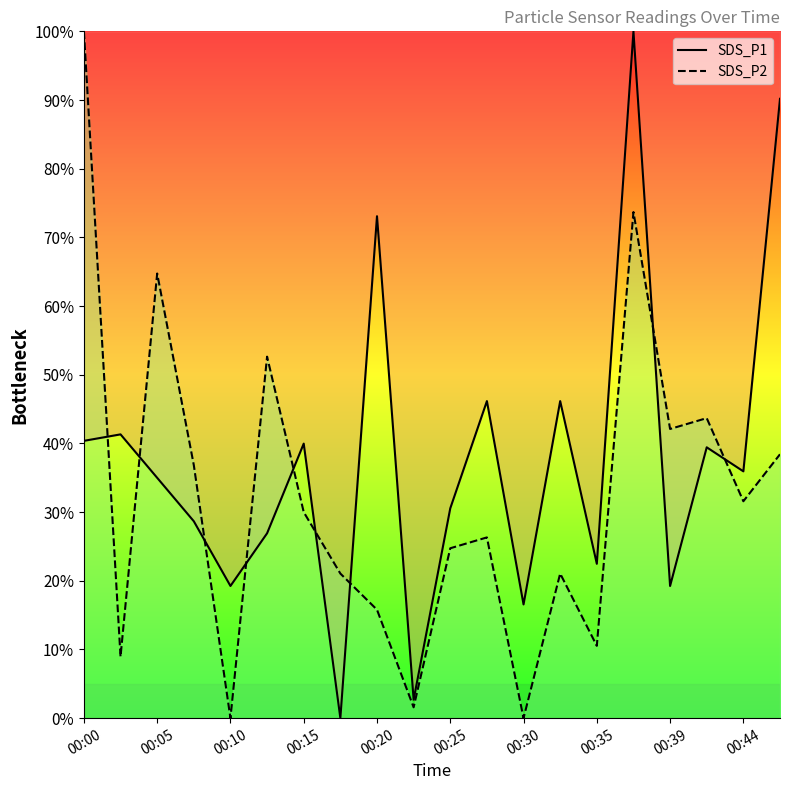

Between 00:15 and 00:27, which series saw the biggest shift?

SDS_P1